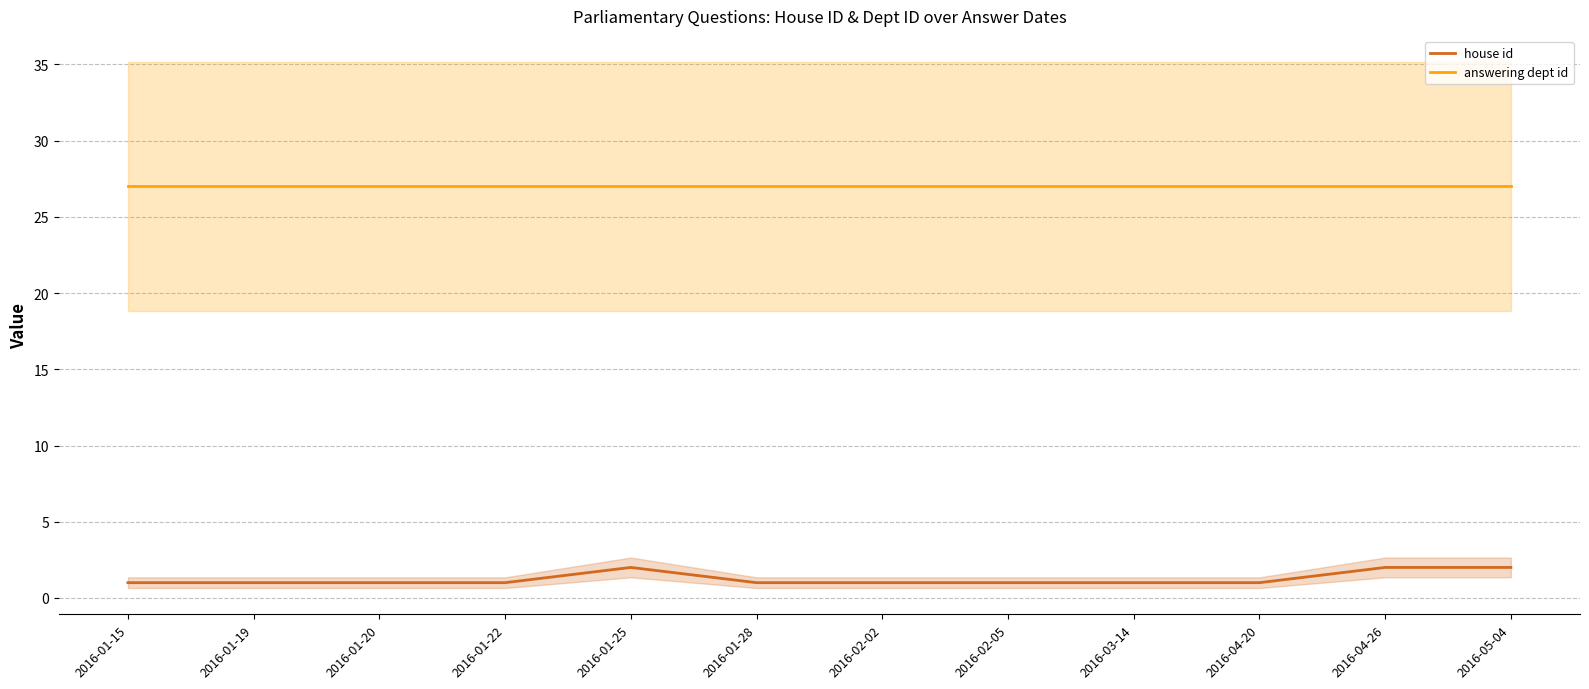

True or false: answering dept id has a value of 14 at 2016-01-28.

False